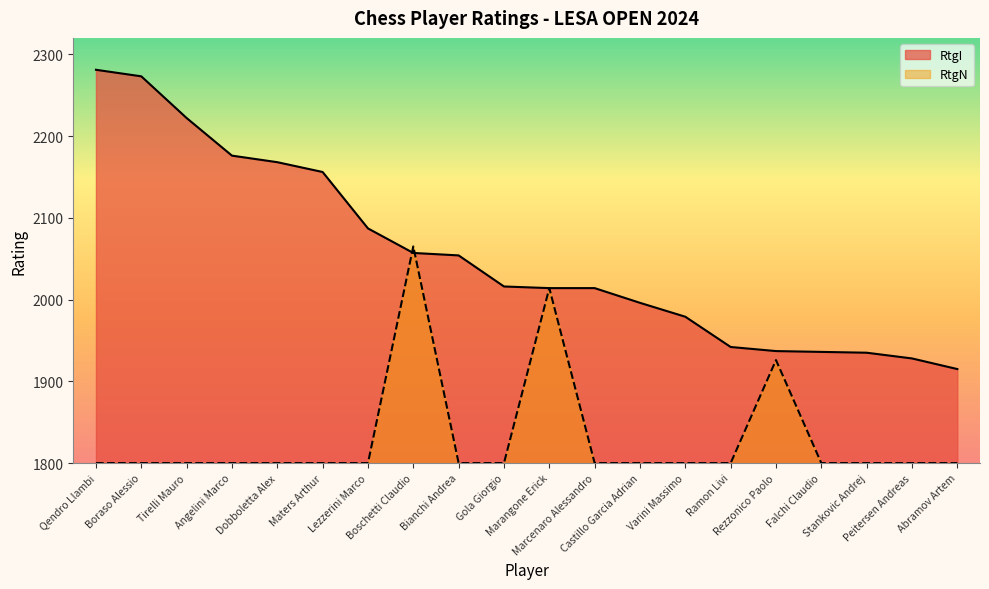

Rank the categories by value from highest to lowest.

Qendro Llambi, Boraso Alessio, Tirelli Mauro, Angelini Marco, Dobboletta Alex, Maters Arthur, Lezzerini Marco, Boschetti Claudio, Bianchi Andrea, Gola Giorgio, Marangone Erick, Marcenaro Alessandro, Castillo Garcia Adrian, Varini Massimo, Ramon Livi, Rezzonico Paolo, Falchi Claudio, Stankovic Andrej, Peitersen Andreas, Abramov Artem